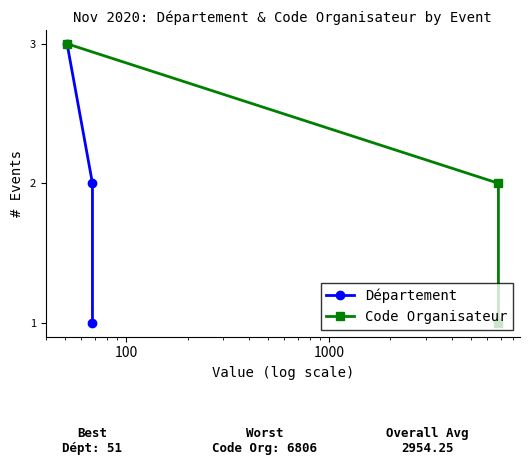

List the series in order of their peak value, highest first.

Département, Code Organisateur